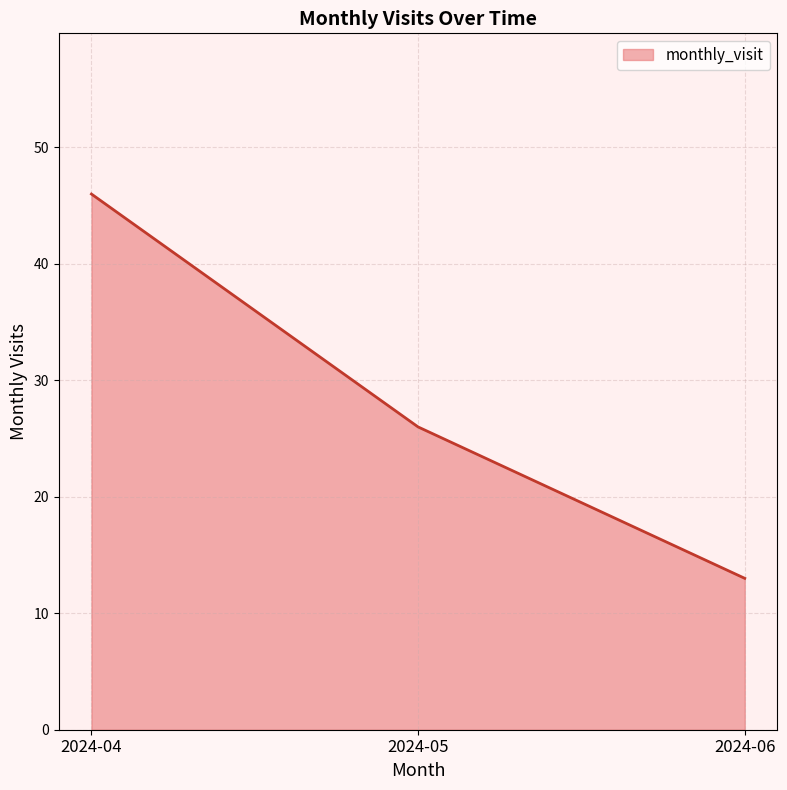

What is the difference between the values at 2024-06 and 2024-04?

33